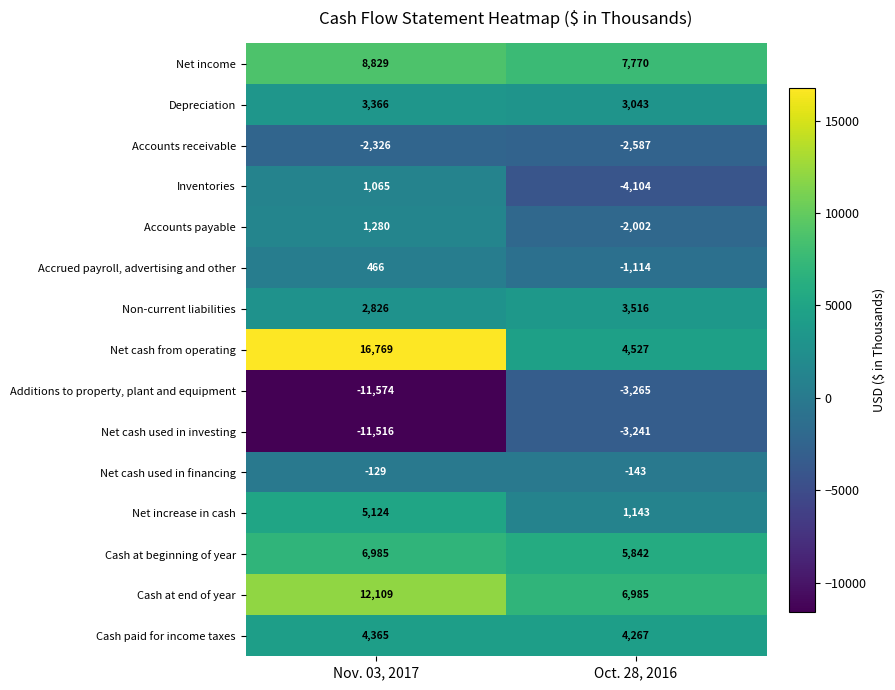

The Net income series shows 8829 at Nov. 03, 2017. True or false?

True